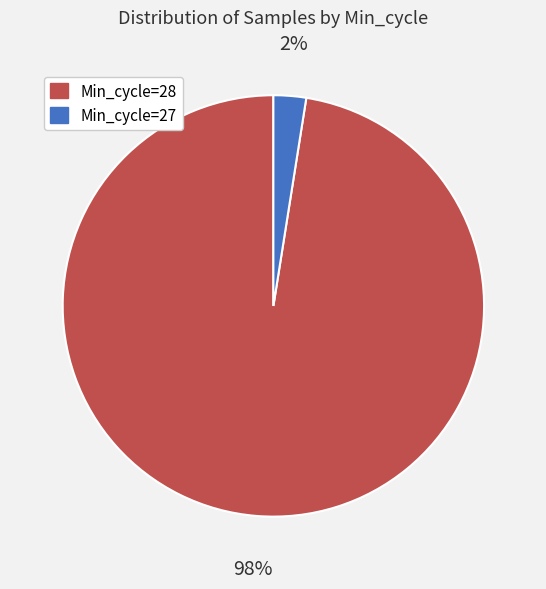

Is there a majority slice in this chart?

Yes